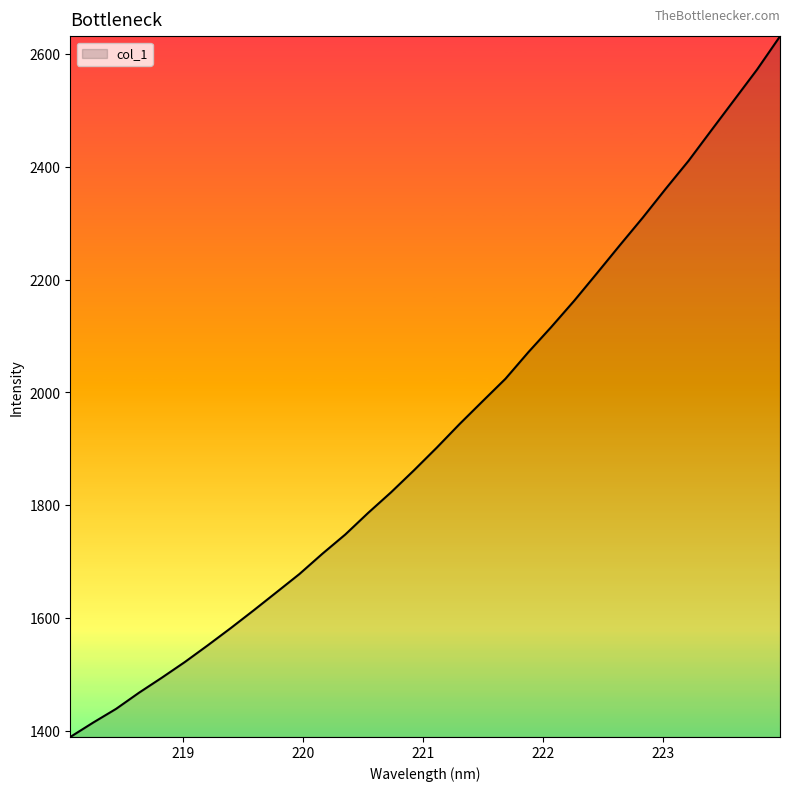

What is the greatest value displayed?

2631.3